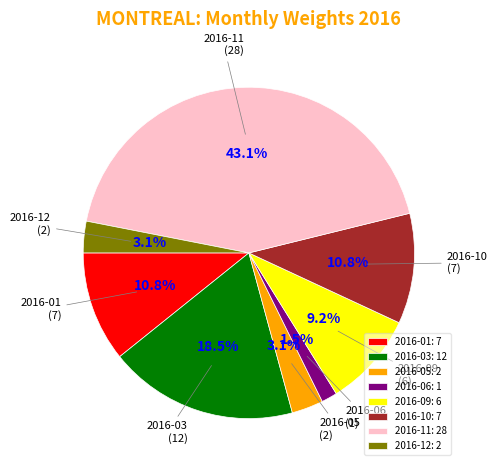

To the nearest percent, what is the average slice percentage?

12%